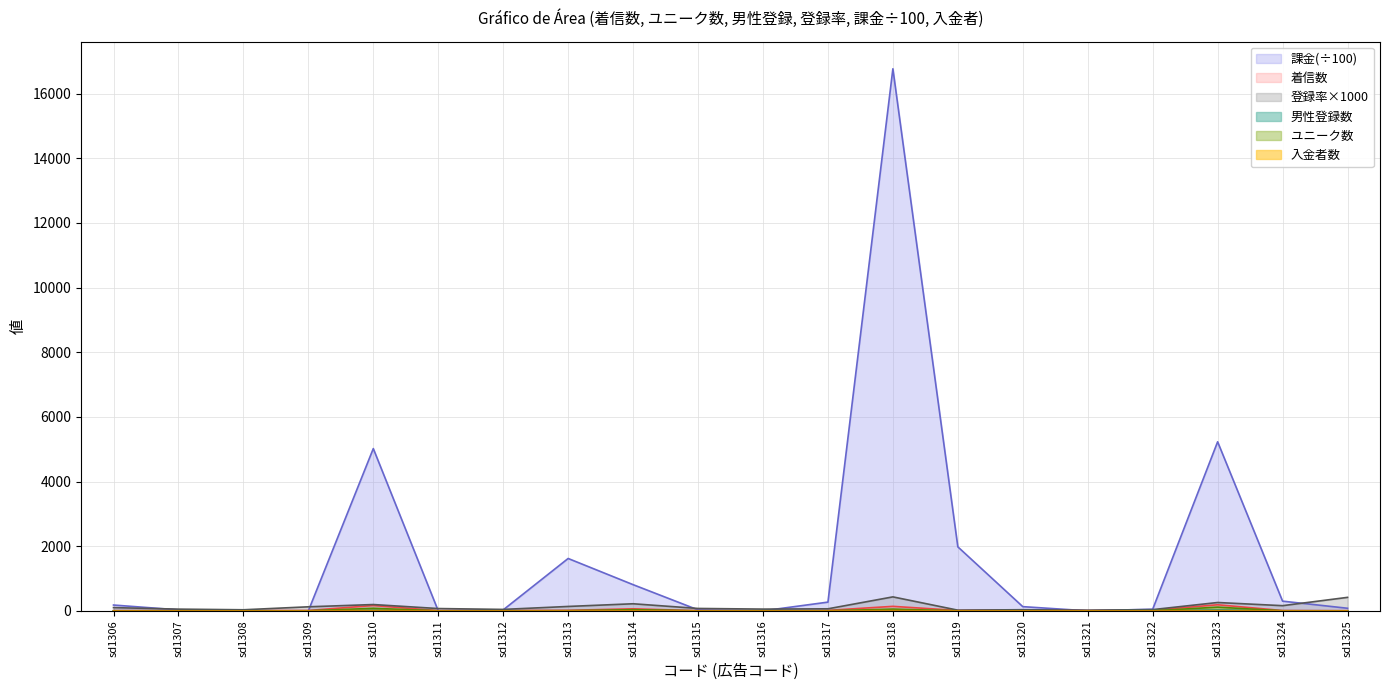

The 男性 series shows 0 at sd1311. True or false?

False